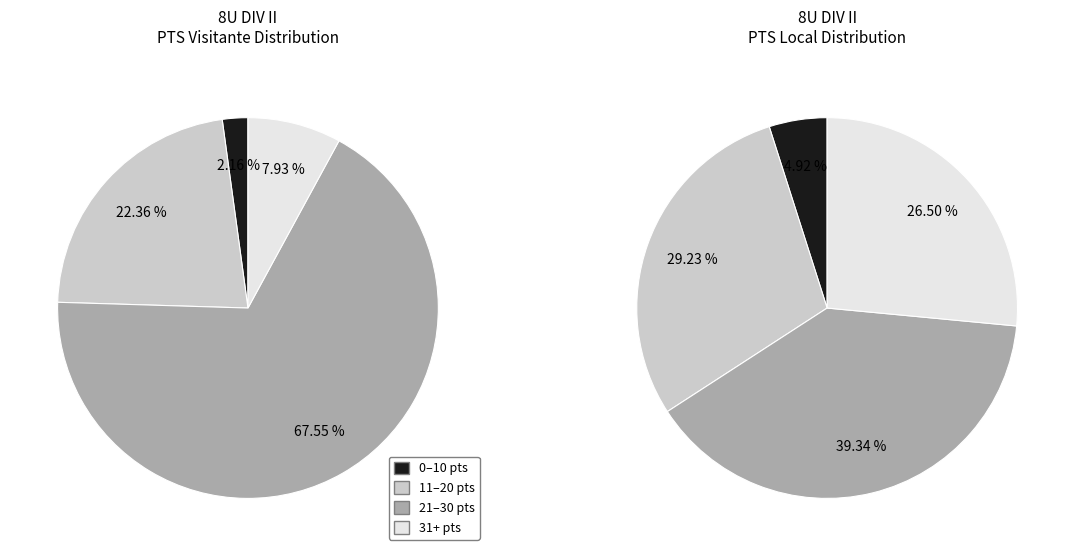

Is ISLA VERDE B the majority of the pie?

No